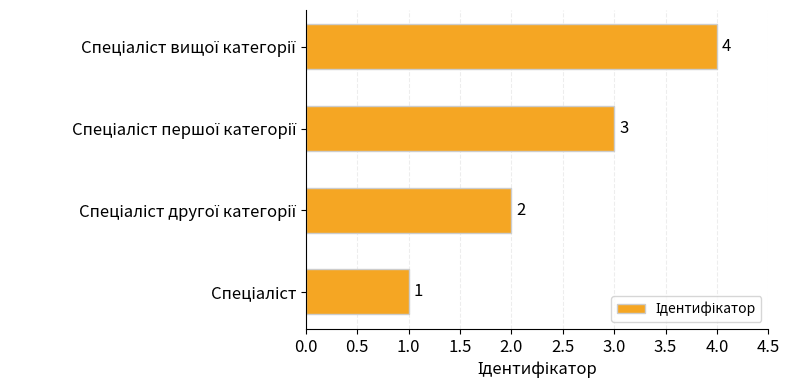

What is the maximum value shown in the chart?

4